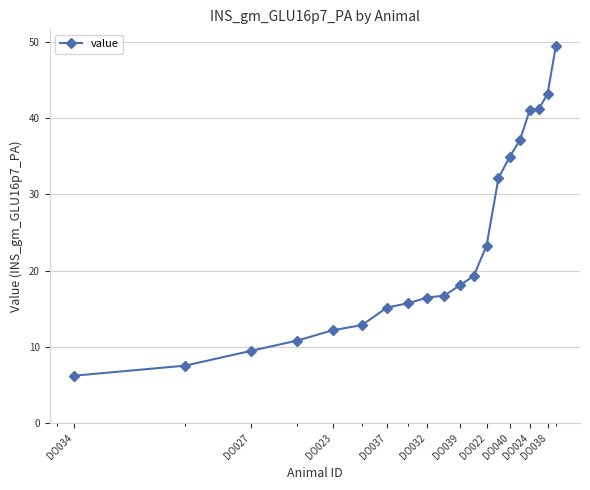

What is the maximum value shown in the chart?

49.5